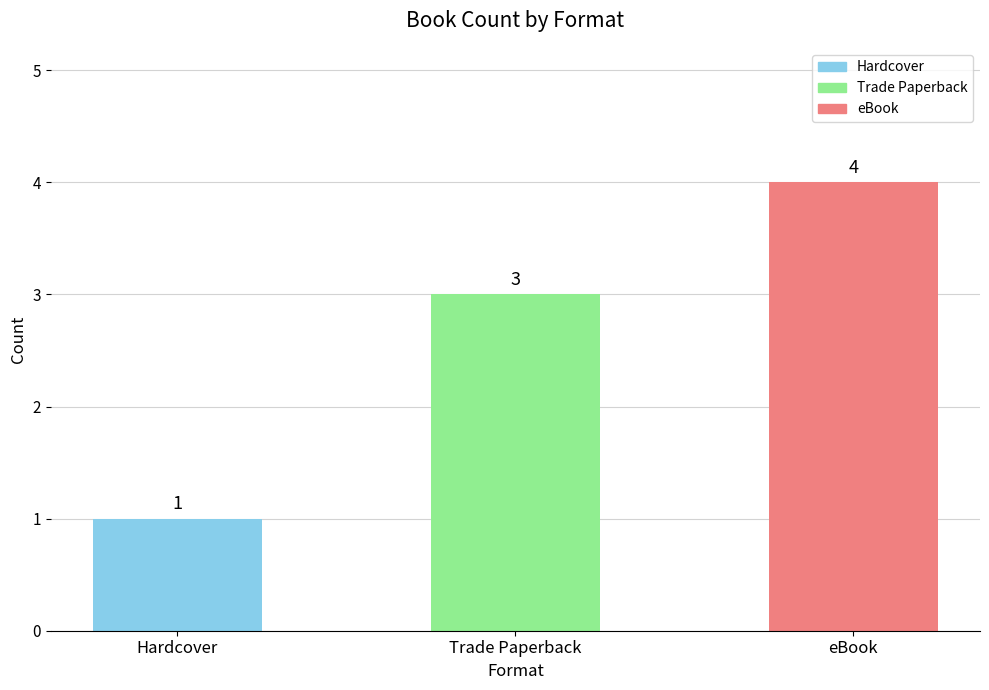

What is the label of the 2nd bar from the right?

Trade Paperback